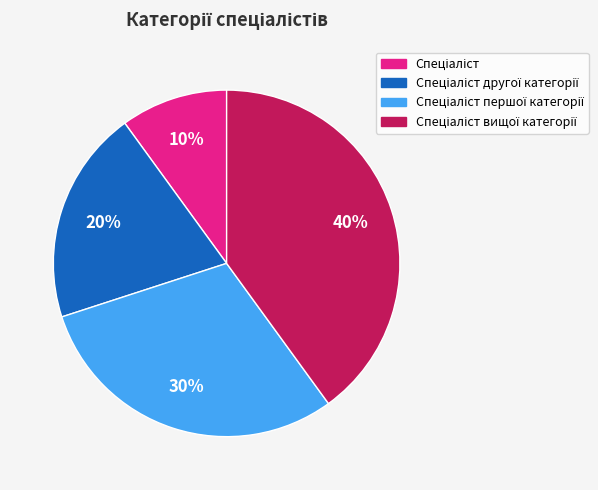

Does any single category account for the majority?

No